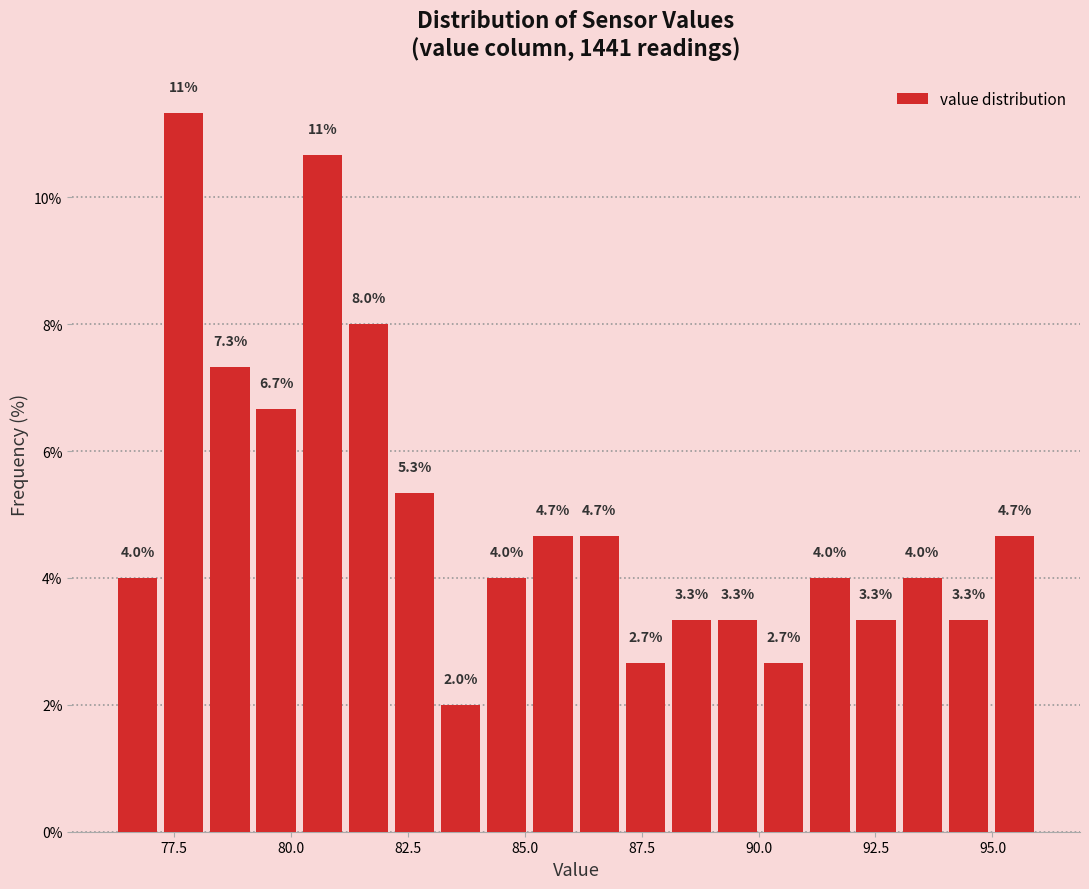

Around what value on the x-axis is the tallest bar? Give the approximate position of its centre, as read against the axis.

77.5